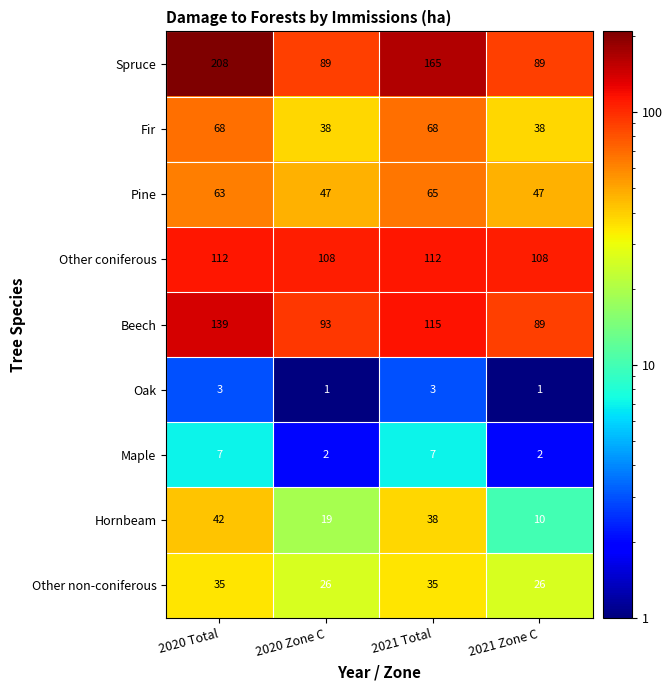

At which category is the sum across all series the highest?

2020 Total